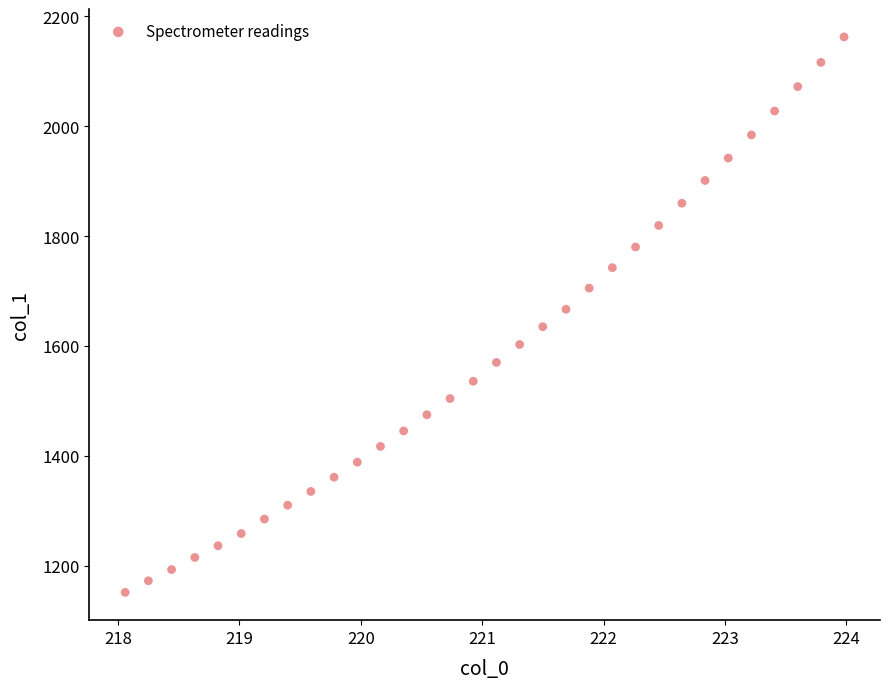

What is the range of Y values (max minus min)?

1010.8